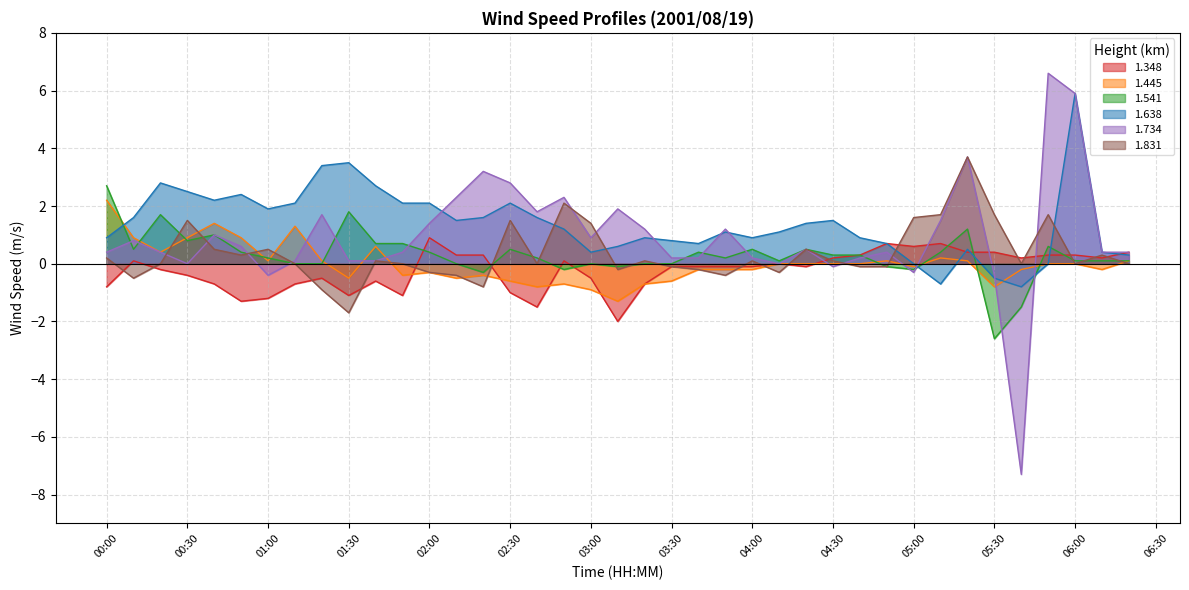

How many categories are shown in the chart?

39